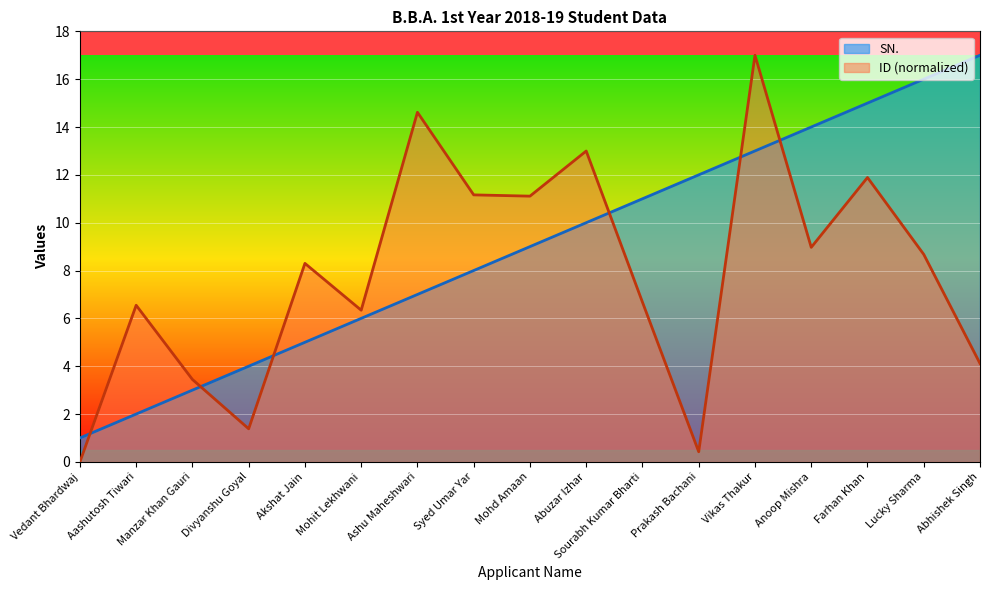

After their last crossing, which series has the higher values: ID or SN.?

SN.